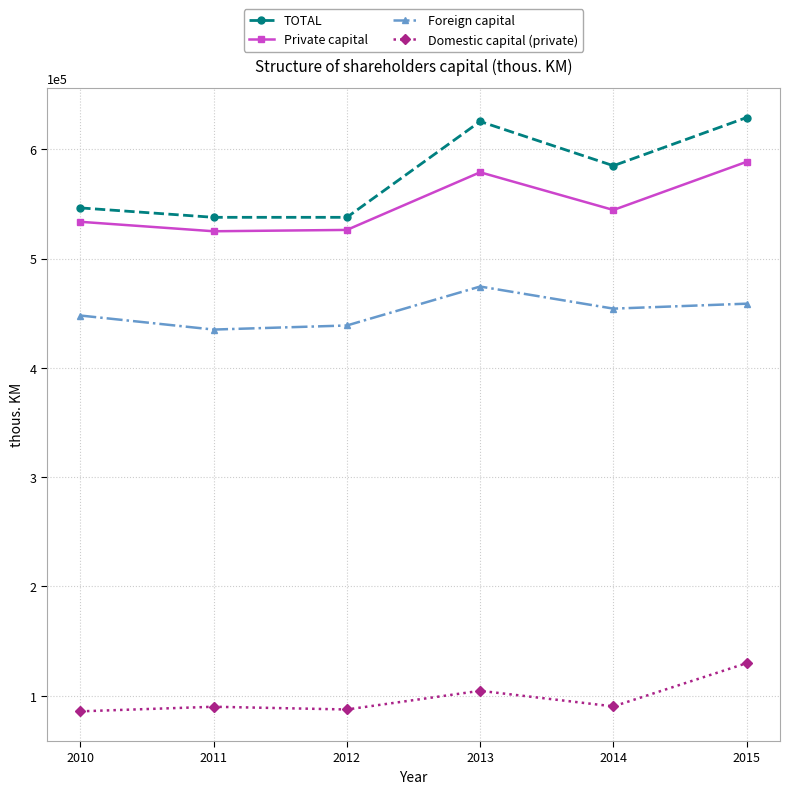

True or false: TOTAL has more than 2 interior local peaks.

False